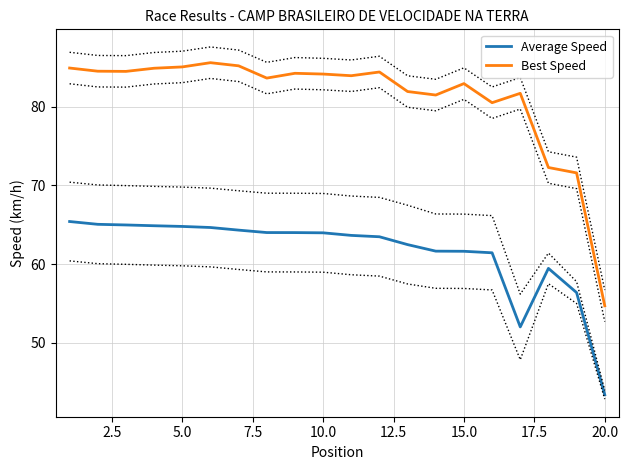

True or false: Average Speed and Best Speed cross at least once.

False